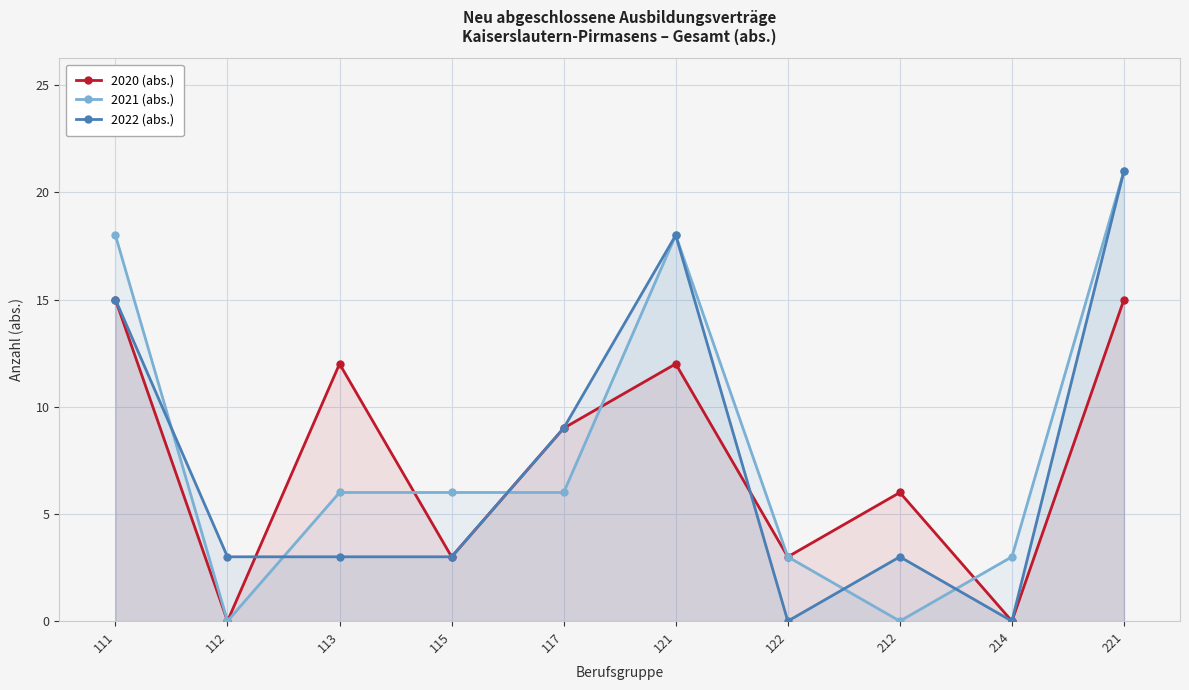

How many 2020 (abs.) values are between 3 and 12?

6